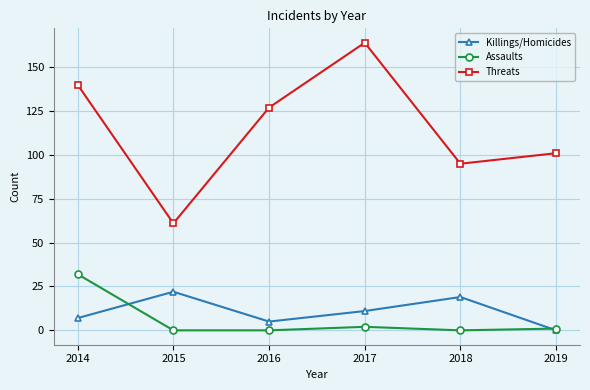

The value of Assaults at 2016 is 0. True or false?

True